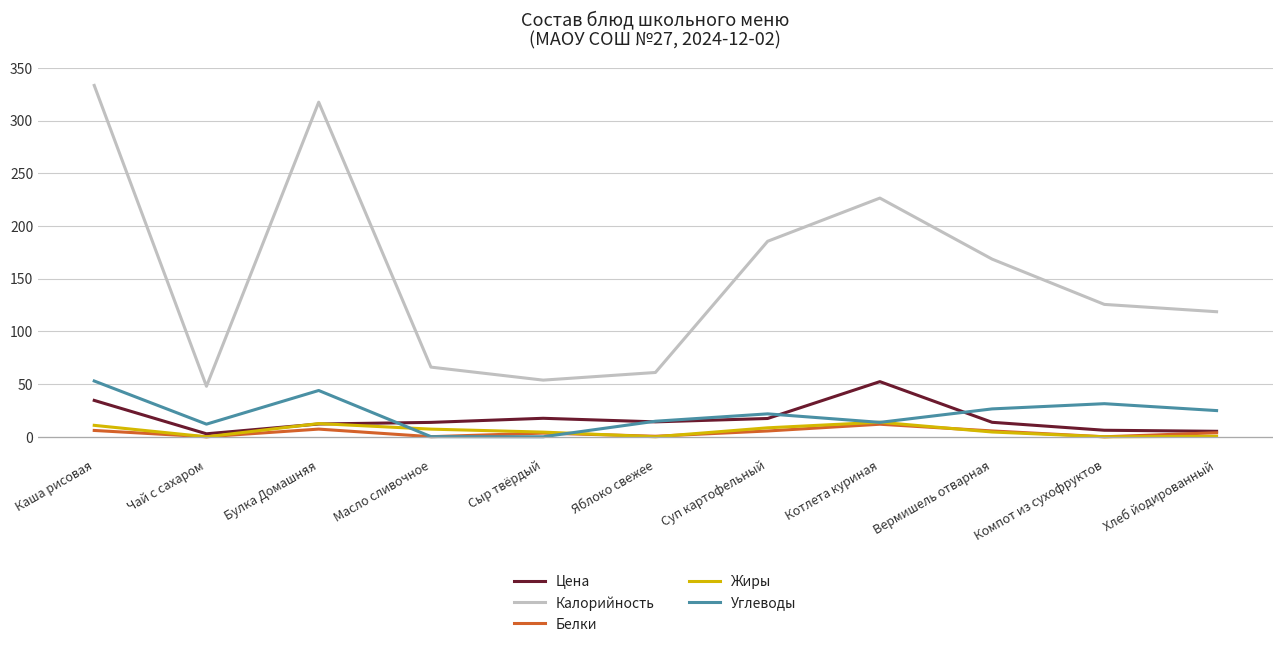

Is it true that Углеводы equals 31.4 at Компот из сухофруктов?

True